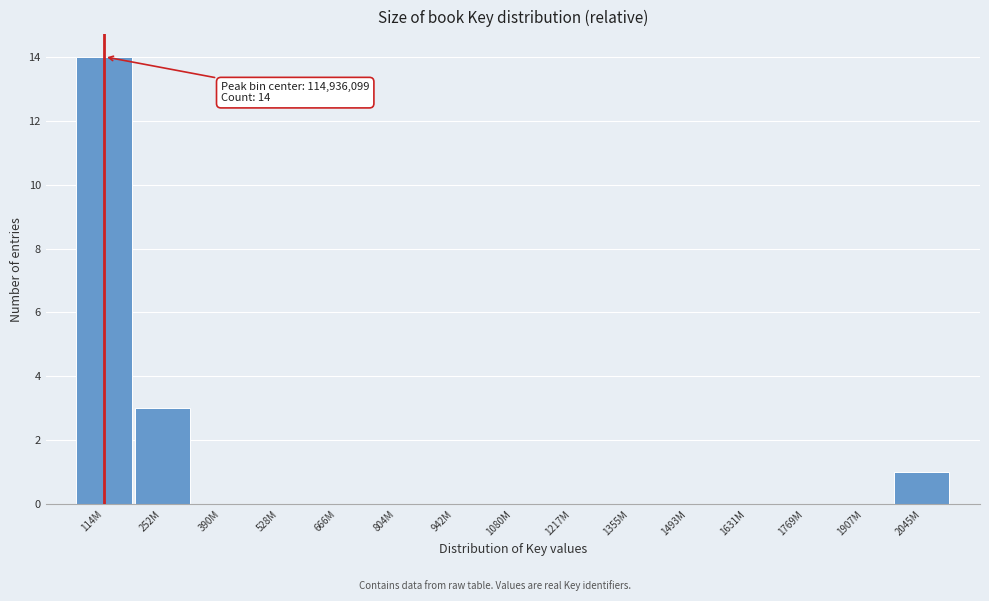

Reading left to right, extract all data points from this chart.

114M=14	252M=3	390M=0	528M=0	666M=0	804M=0	942M=0	1080M=0	1217M=0	1355M=0	1493M=0	1631M=0	1769M=0	1907M=0	2045M=1